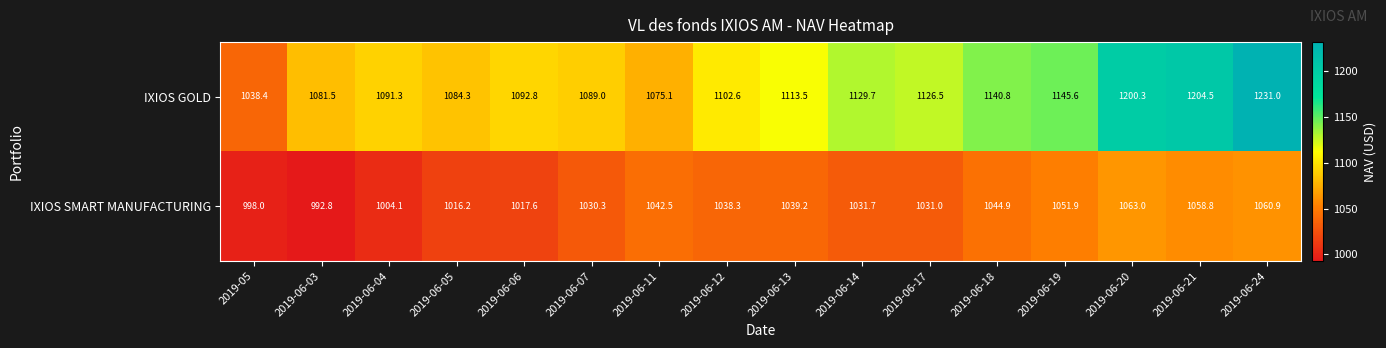

Rank the series at 2019-06-11 from lowest to highest value.

IXIOS SMART MANUFACTURING, IXIOS GOLD